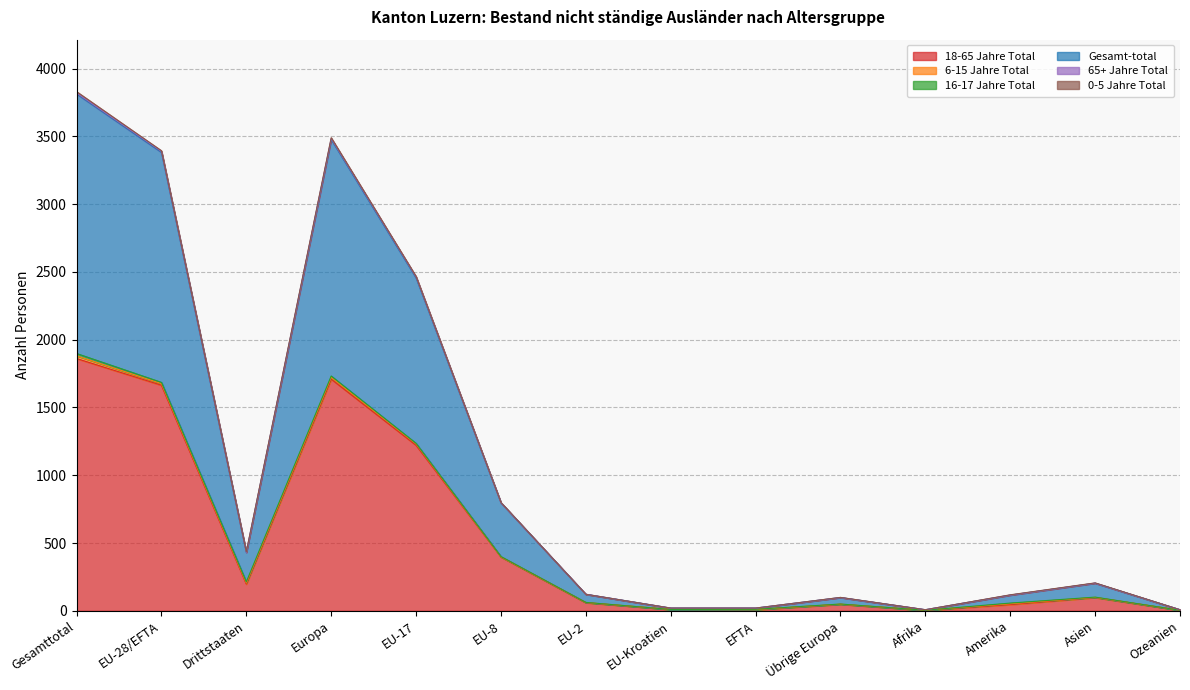

True or false: 6-15 Jahre Total has more than 0 points higher than both neighbors.

True